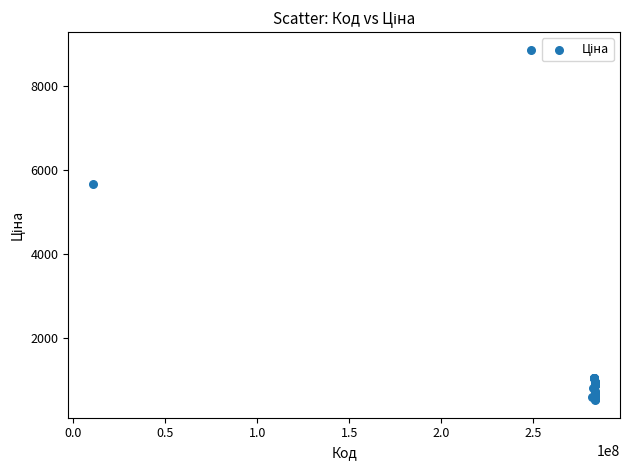

What Y value in the scatter plot is closest to 4693?

5673.8